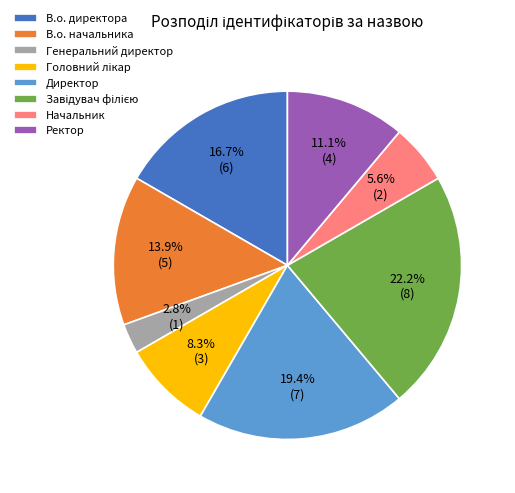

Between Ректор and Начальник, which is larger?

Ректор